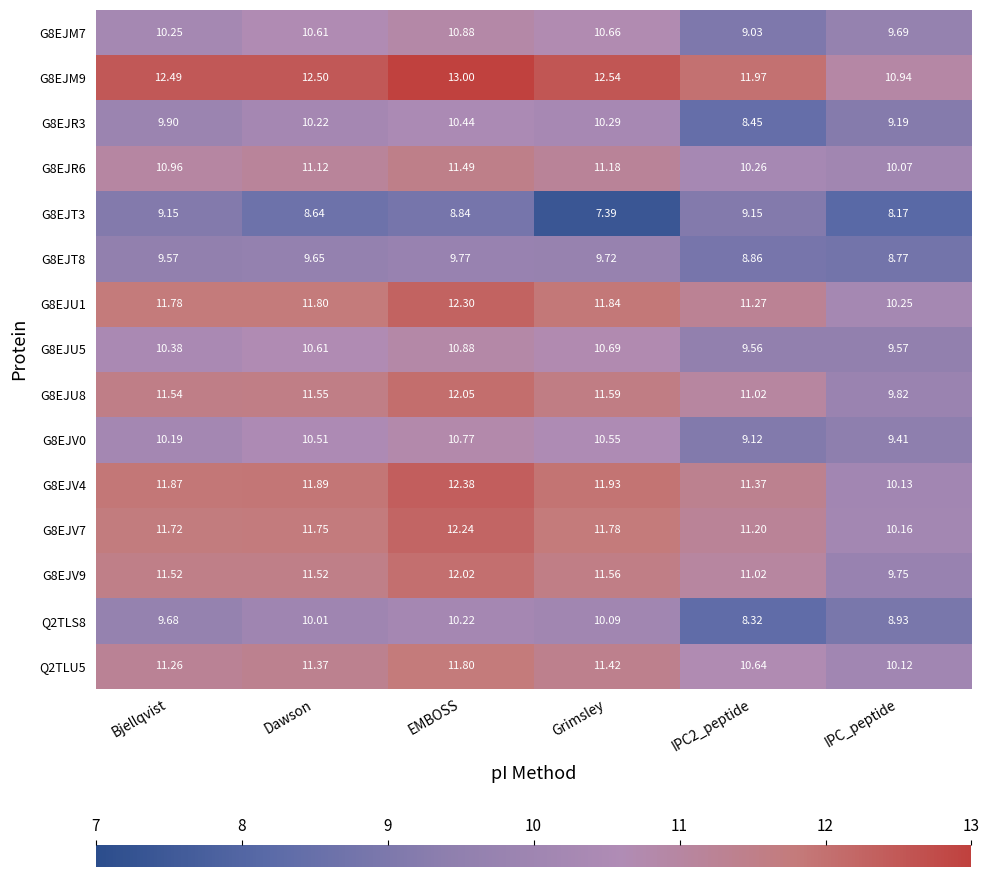

Which label corresponds to the largest value in the chart?

EMBOSS